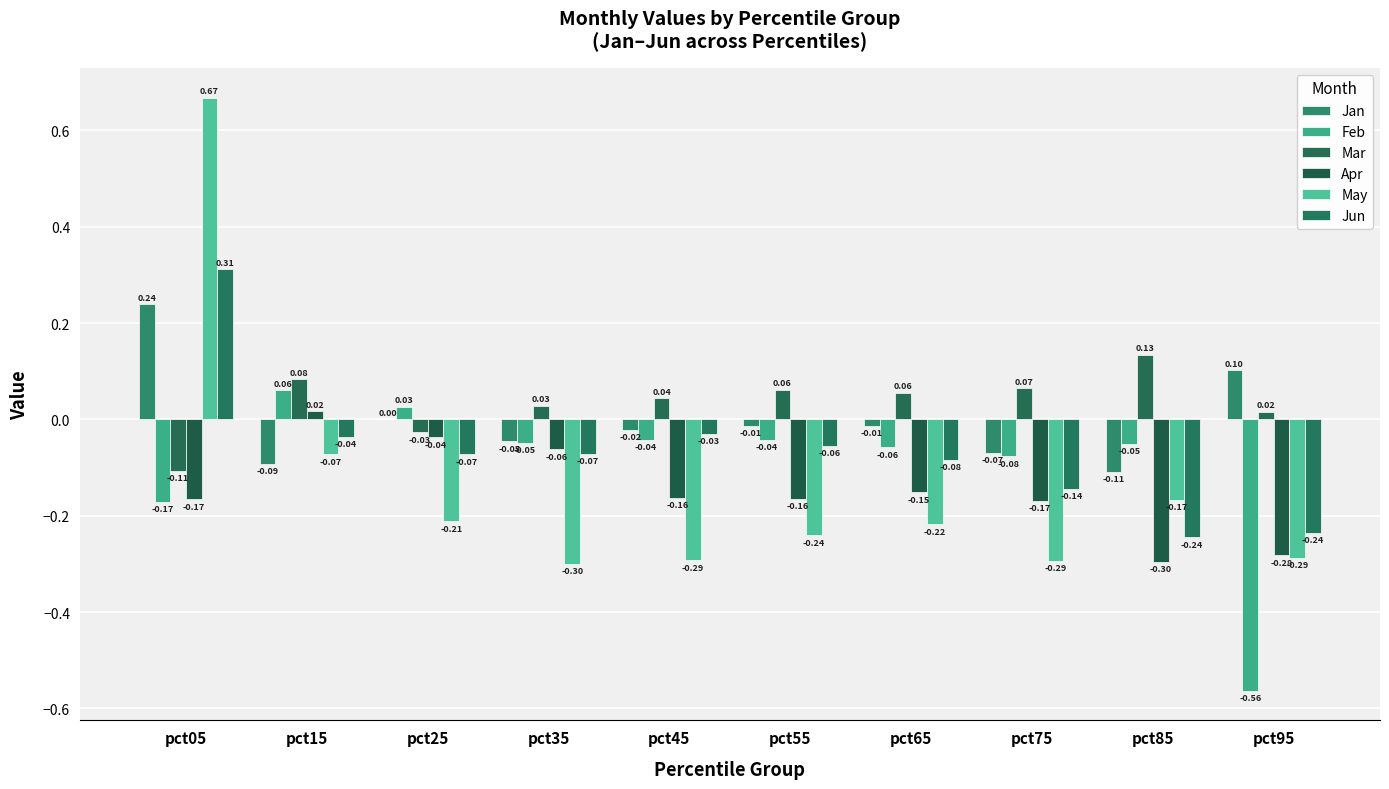

Reading right to left, list all the values displayed in this chart.

Jan: pct95=0.1	pct85=-0.1	pct75=-0.1	pct65=-0.0	pct55=-0.0	pct45=-0.0	pct35=-0.0	pct25=0.0	pct15=-0.1	pct05=0.2
Feb: pct95=-0.6	pct85=-0.1	pct75=-0.1	pct65=-0.1	pct55=-0.0	pct45=-0.0	pct35=-0.0	pct25=0.0	pct15=0.1	pct05=-0.2
Mar: pct95=0.0	pct85=0.1	pct75=0.1	pct65=0.1	pct55=0.1	pct45=0.0	pct35=0.0	pct25=-0.0	pct15=0.1	pct05=-0.1
Apr: pct95=-0.3	pct85=-0.3	pct75=-0.2	pct65=-0.2	pct55=-0.2	pct45=-0.2	pct35=-0.1	pct25=-0.0	pct15=0.0	pct05=-0.2
May: pct95=-0.3	pct85=-0.2	pct75=-0.3	pct65=-0.2	pct55=-0.2	pct45=-0.3	pct35=-0.3	pct25=-0.2	pct15=-0.1	pct05=0.7
Jun: pct95=-0.2	pct85=-0.2	pct75=-0.1	pct65=-0.1	pct55=-0.1	pct45=-0.0	pct35=-0.1	pct25=-0.1	pct15=-0.0	pct05=0.3